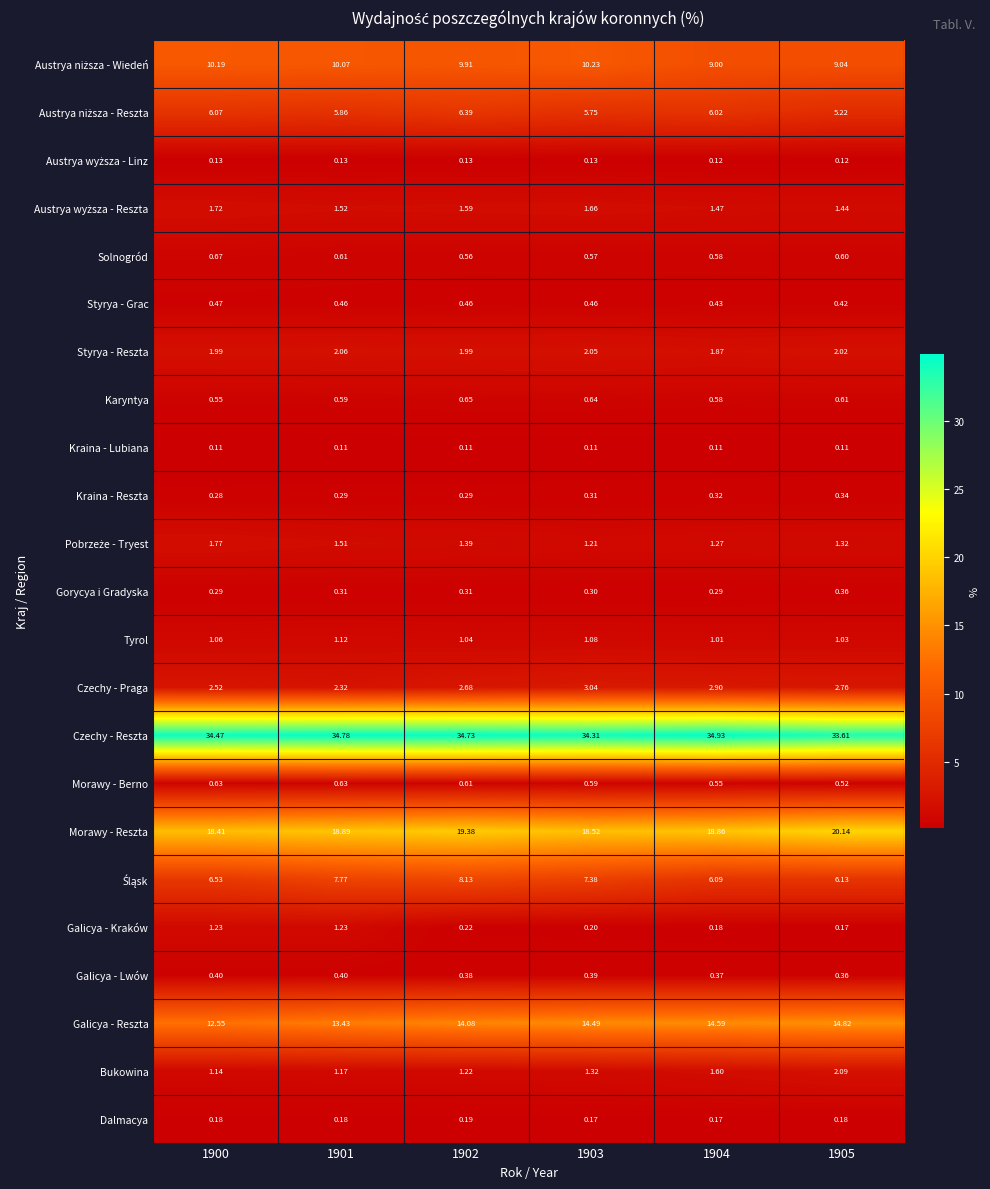

How many categories are shown in the chart?

6